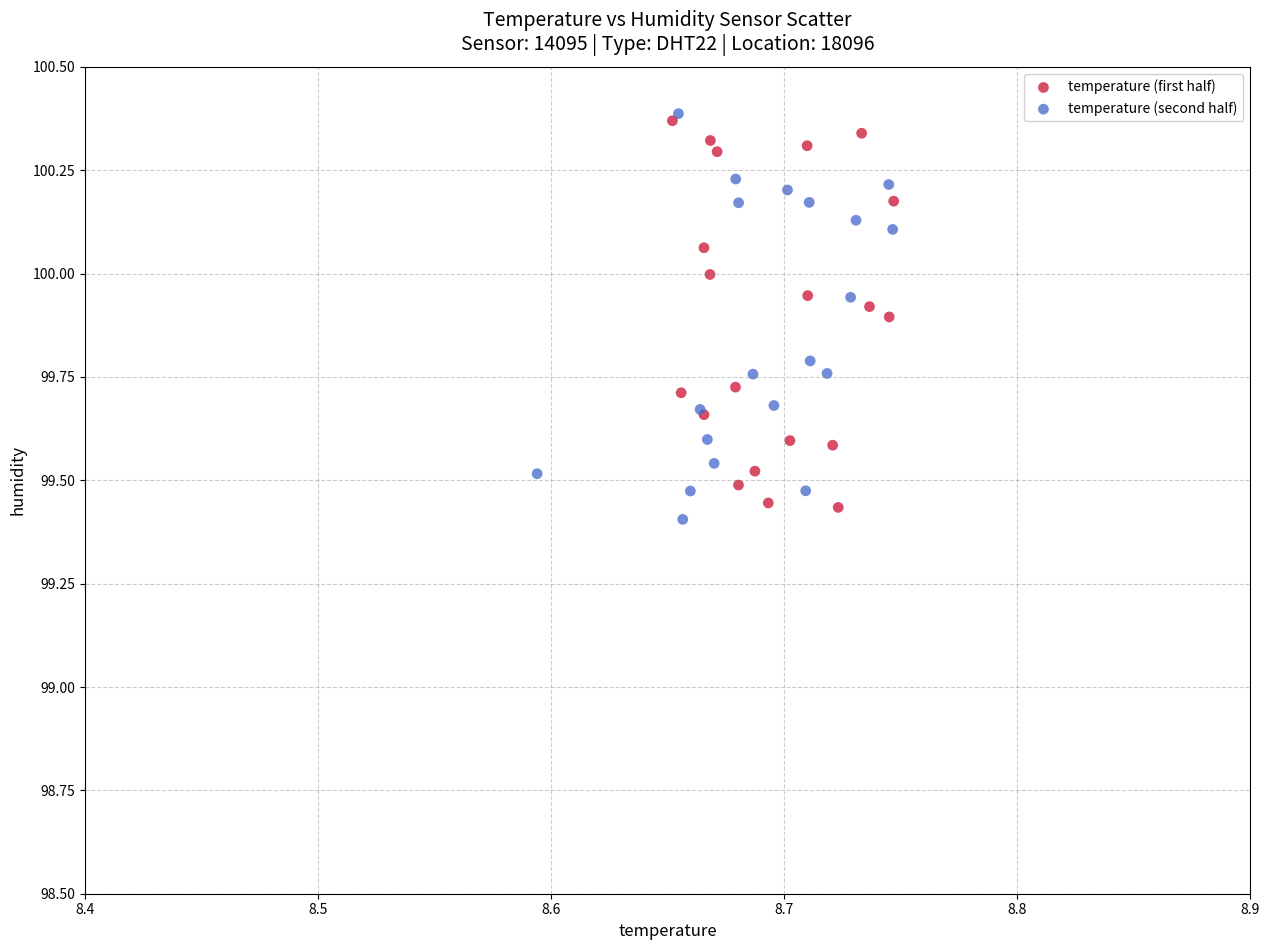

What are all the series names shown in the legend?

temperature (first half), temperature (second half)